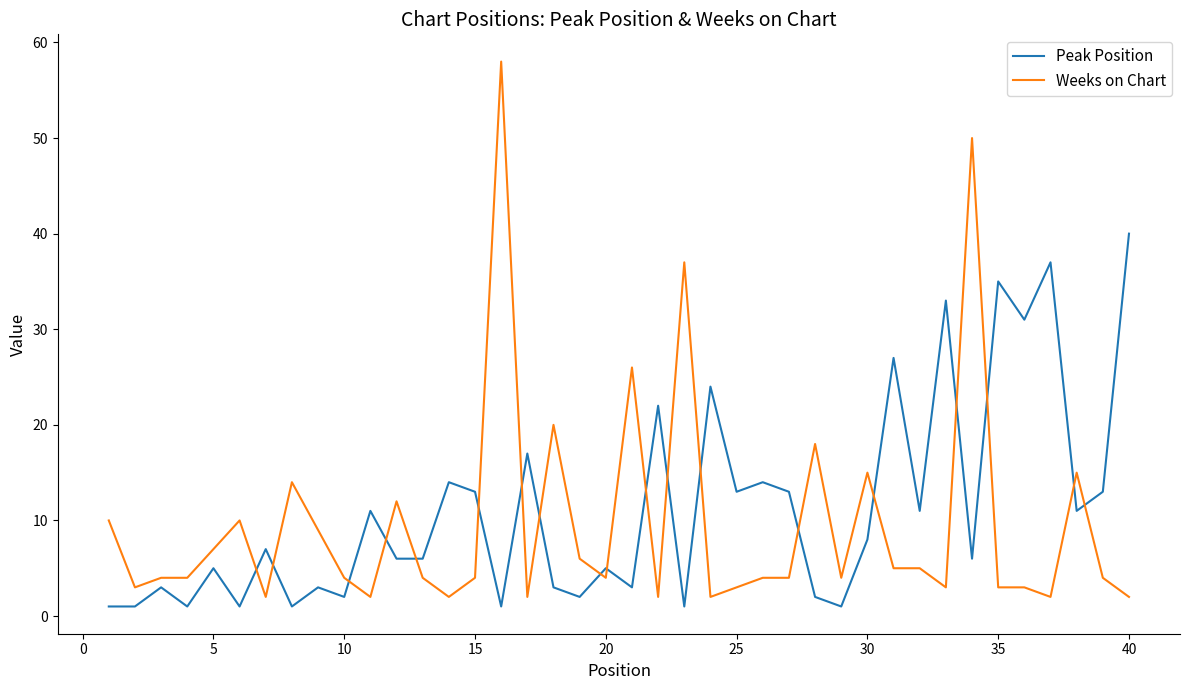

Which series has the widest spread of values?

Weeks on Chart